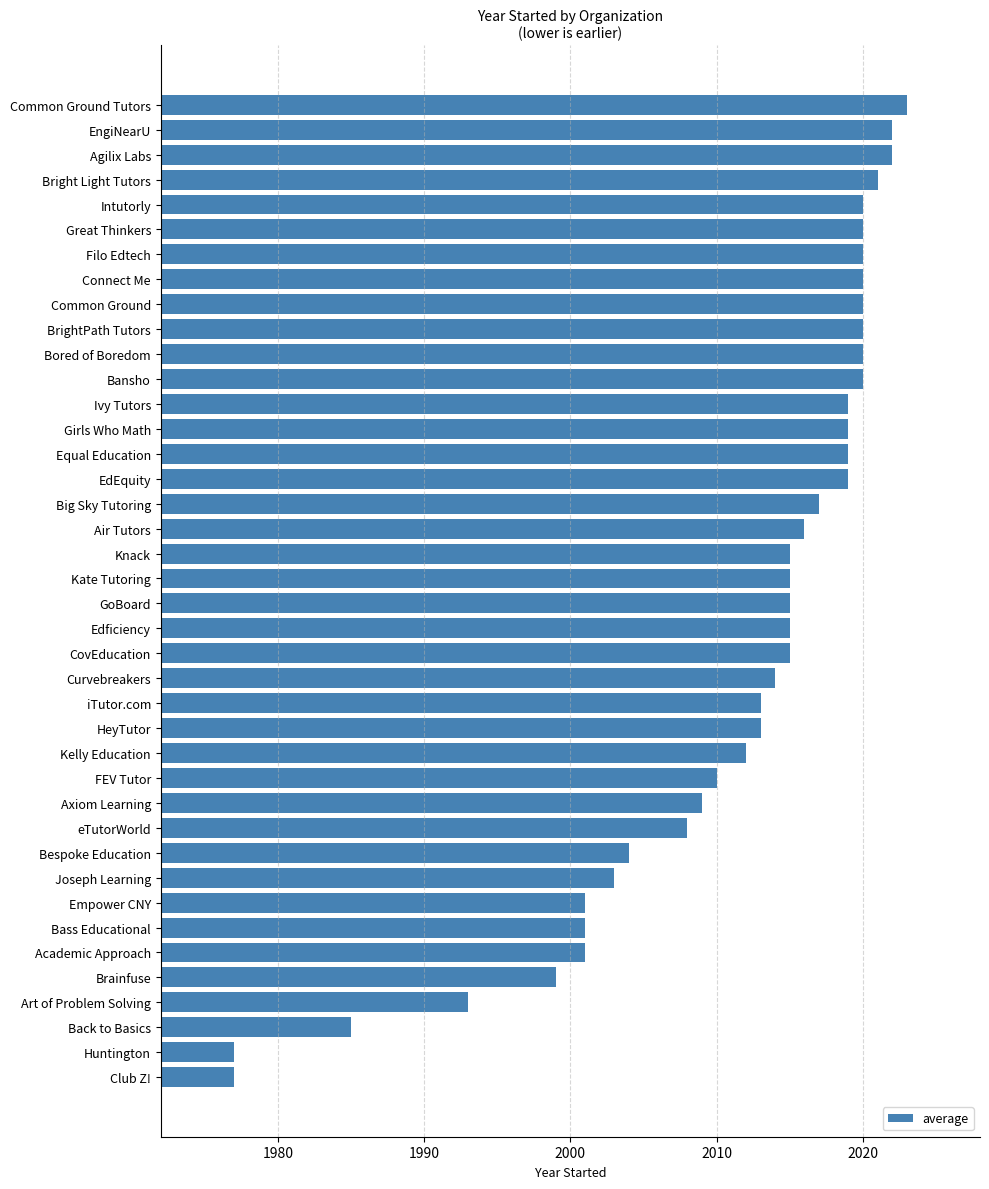

What is the sum of the values at Art of Problem Solving and Brainfuse?

3992